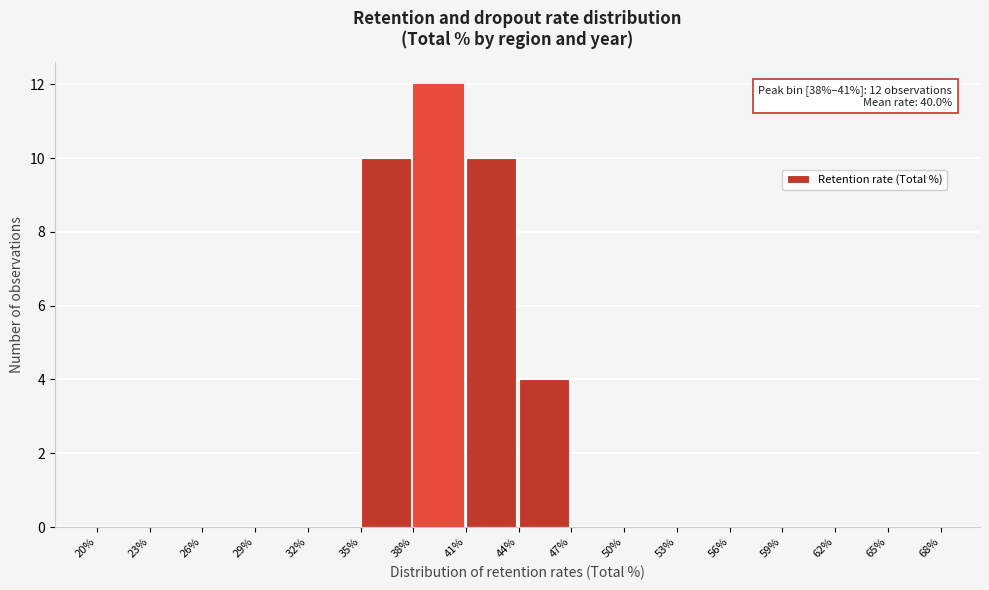

Which range on the x-axis has the tallest bar?

38% to 41%